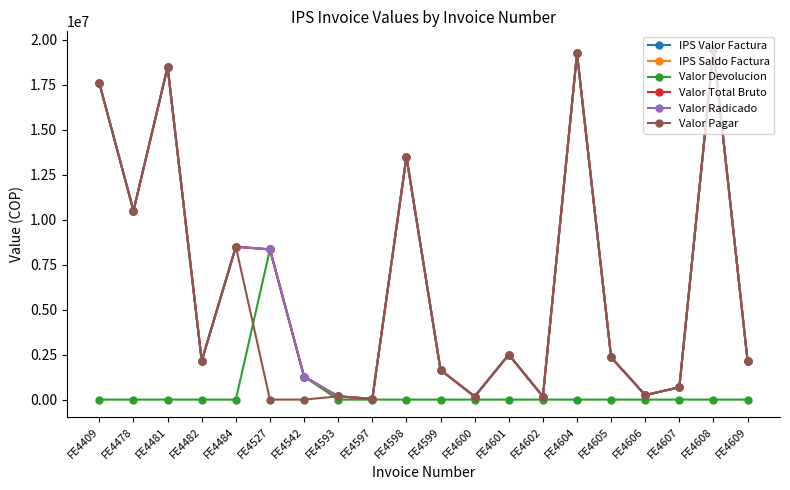

Does the chart have visible grid lines?

No